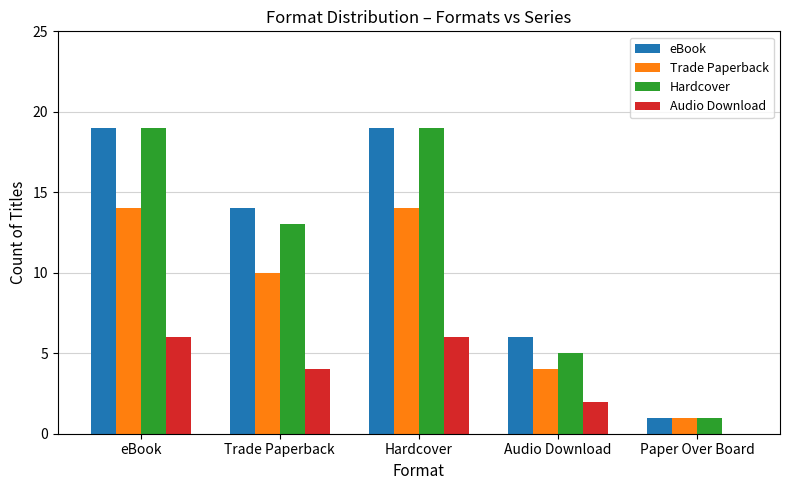

What is the sum of the Hardcover values at Hardcover and Audio Download?

24